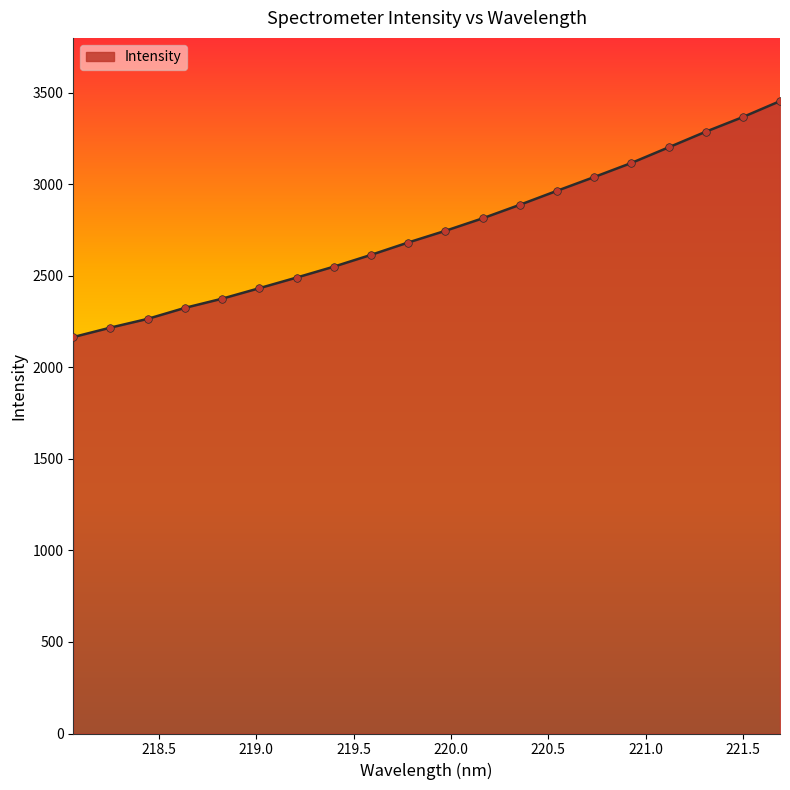

What is the minimum value shown in the chart?

2166.1